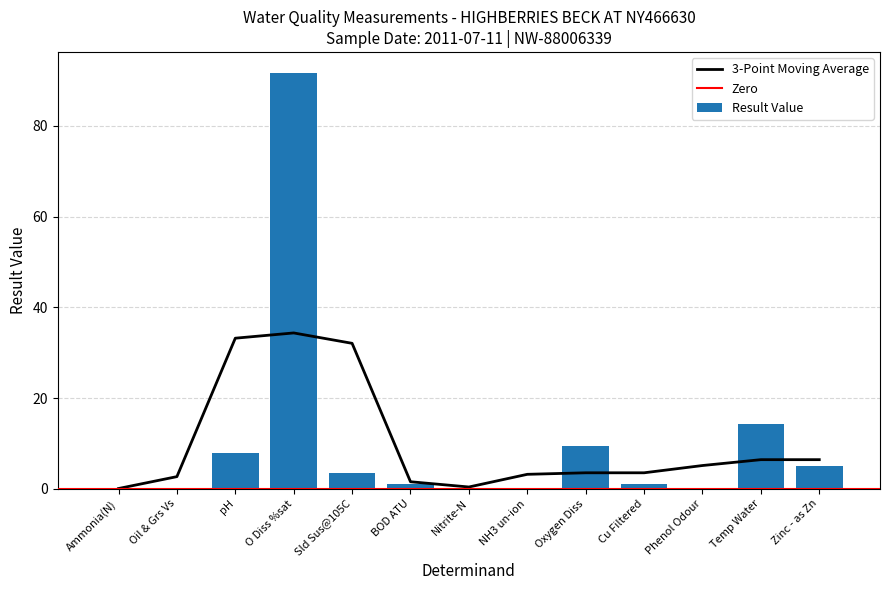

Is it true that the value at pH is 7.9?

True